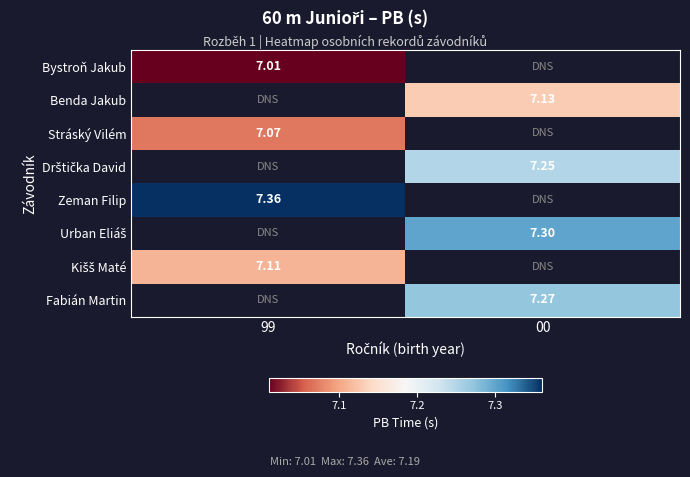

How many values in Stráský Vilém are above zero?

1